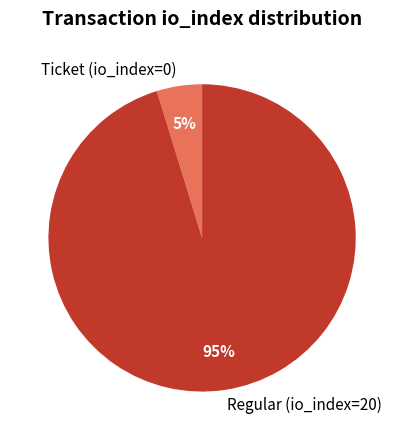

Which slice is the smallest?

Ticket (io_index=0)